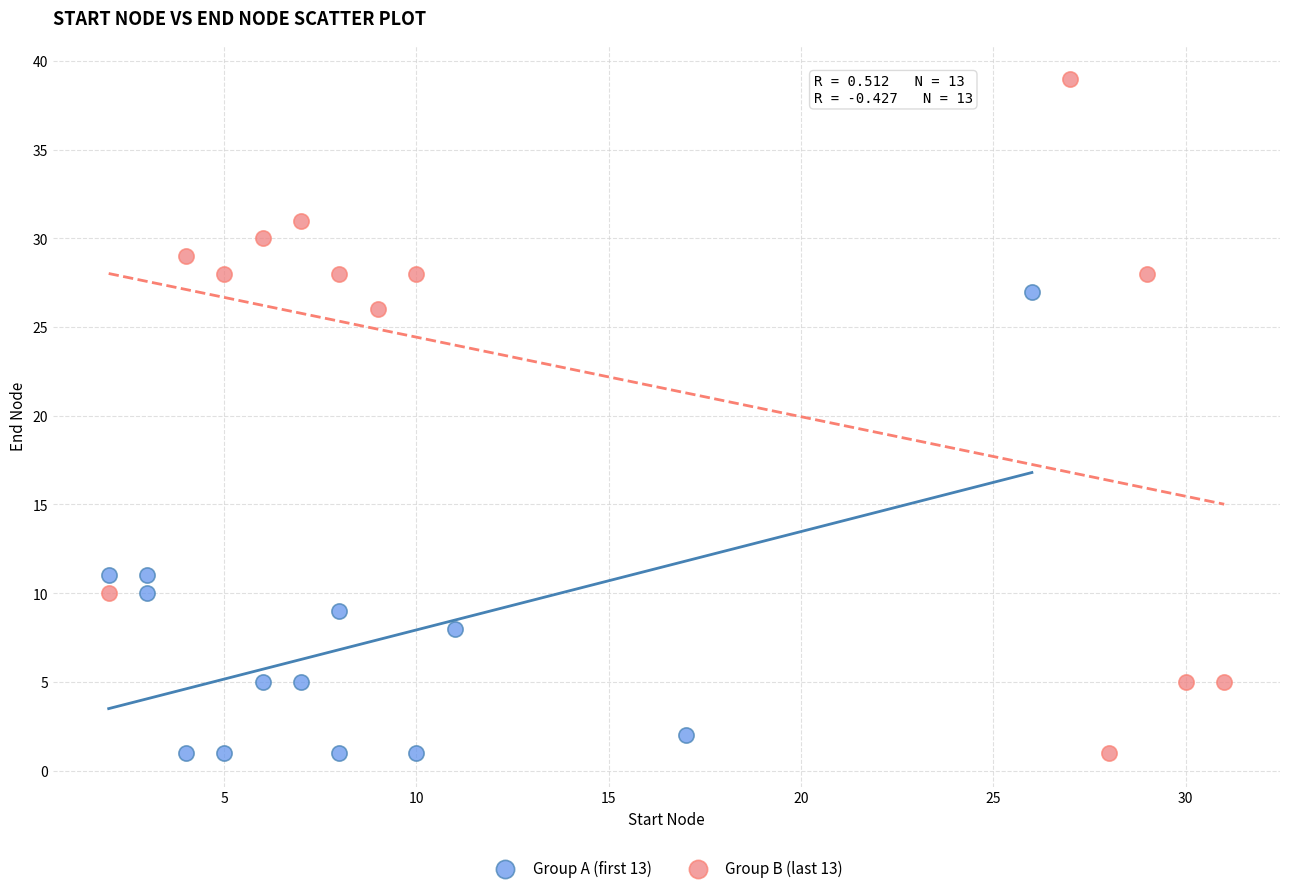

Which series contains the highest Y value?

Group B (last 13)